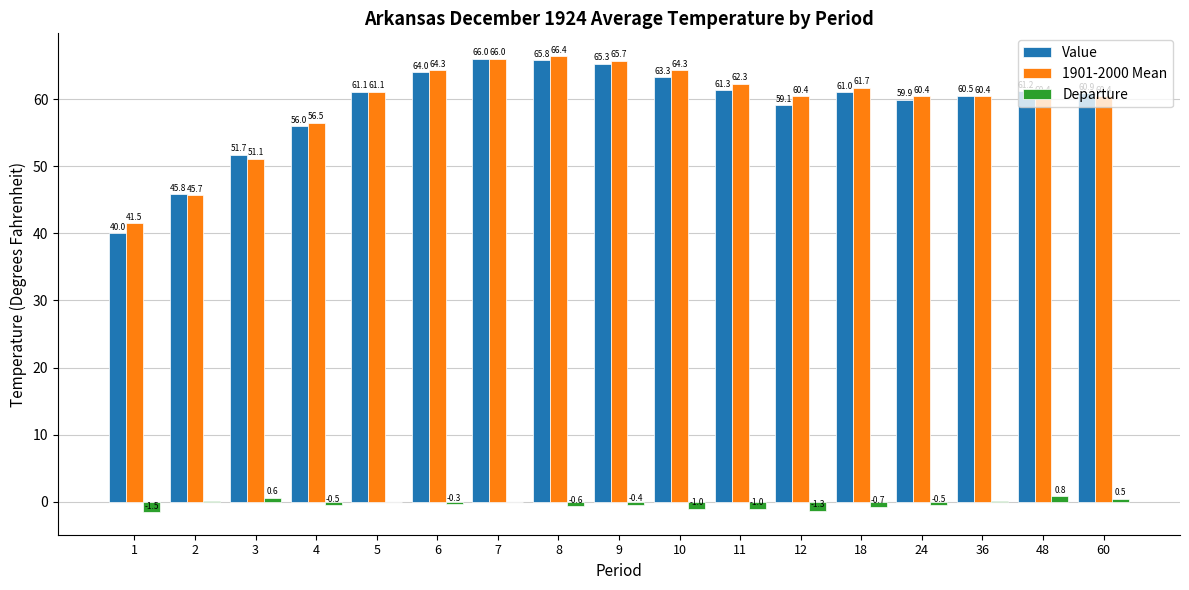

Between 3 and 10, which series saw the biggest shift?

1901-2000 Mean